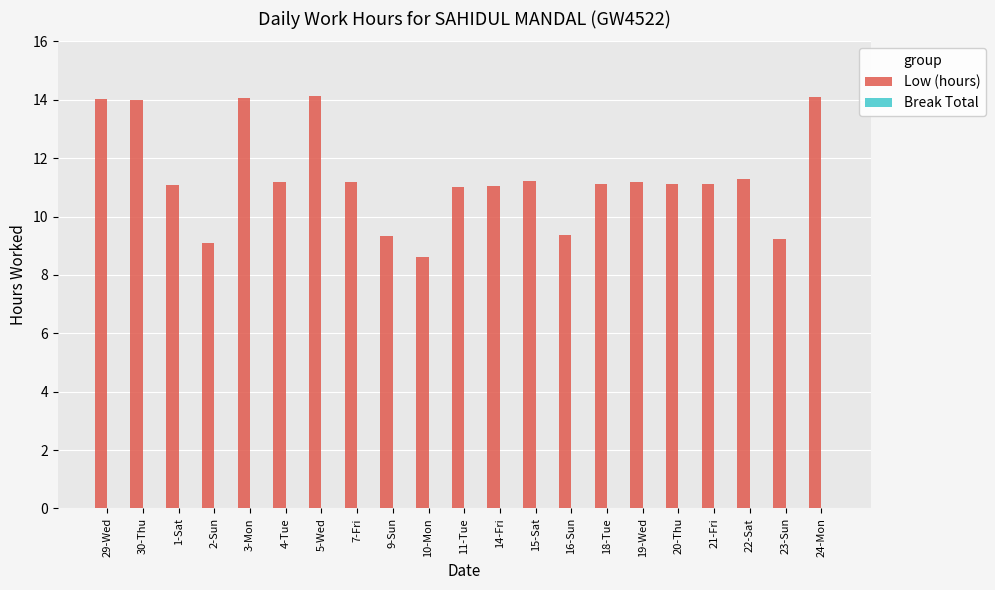

What is the difference between the maximum and minimum values?

5.5